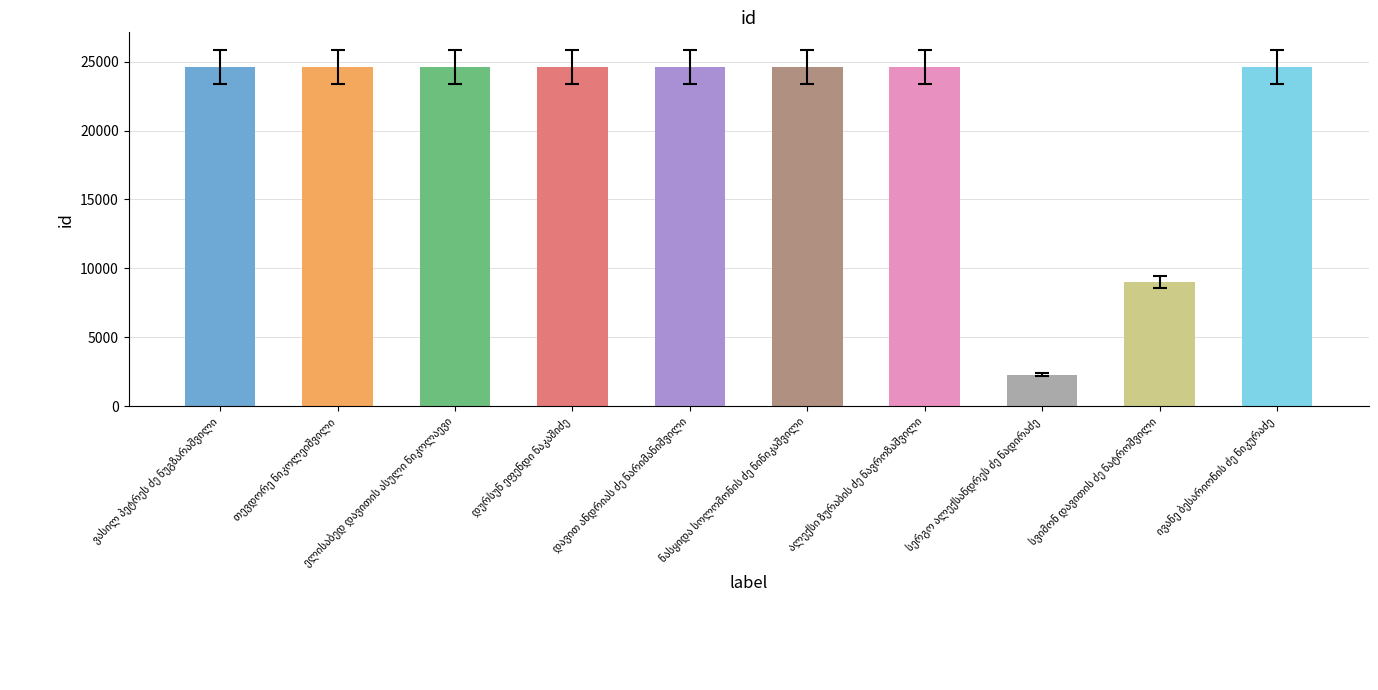

What is the difference between the maximum and minimum values?

22336